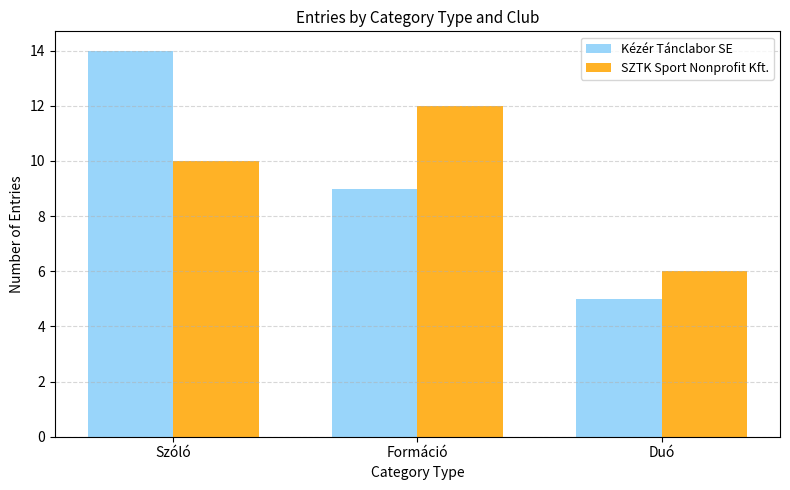

How many bars are there in total?

6